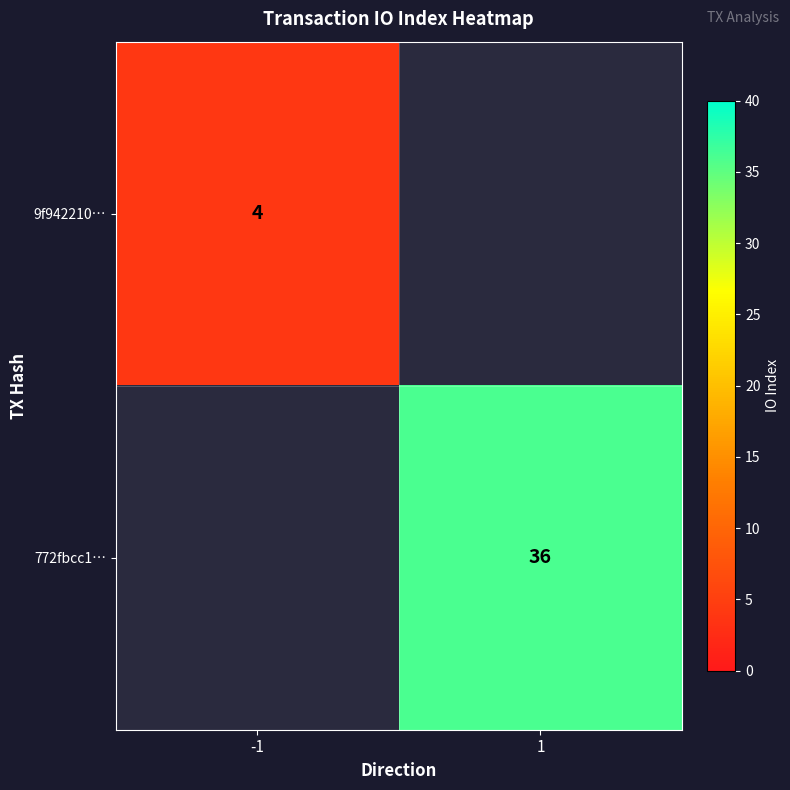

Is it true that 772fbcc1… equals 52 at 1?

False